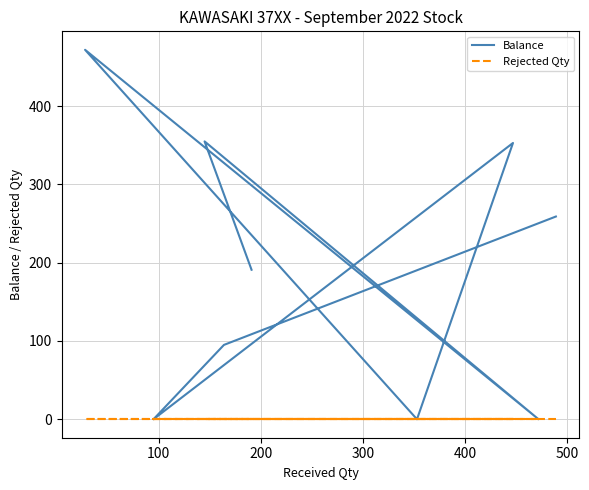

What is the difference between the highest and lowest values at 300?

353